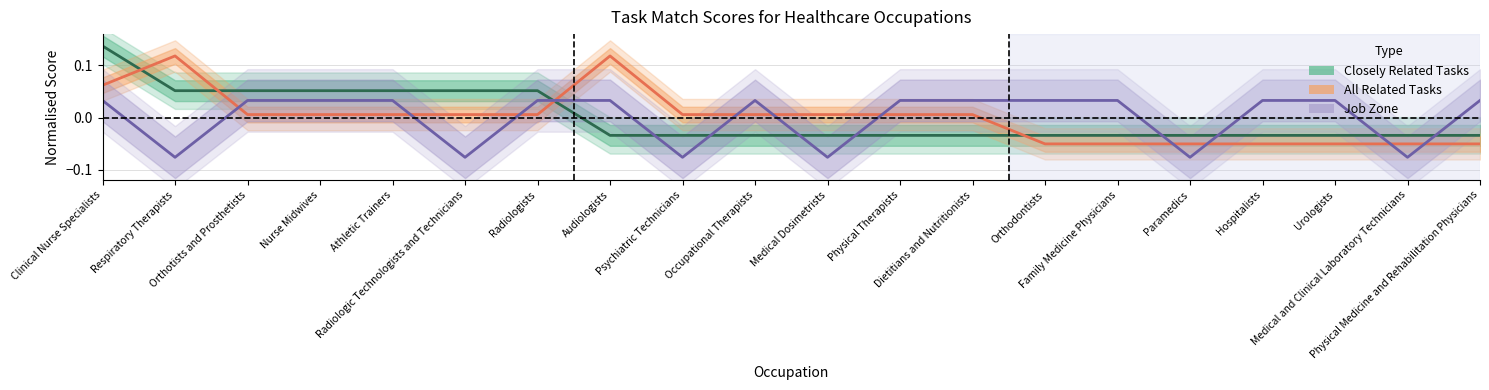

Where is Closely Related Tasks nearest to the value 0?

Audiologists